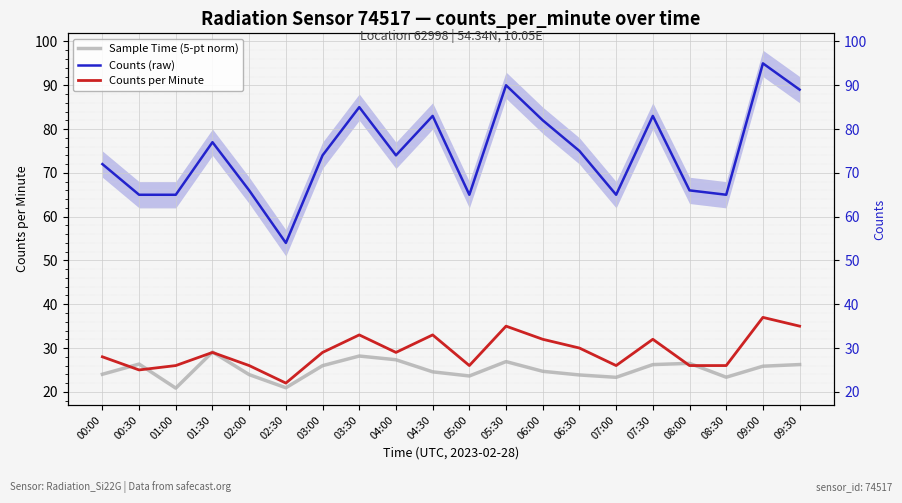

How many lines are shown in the chart?

3